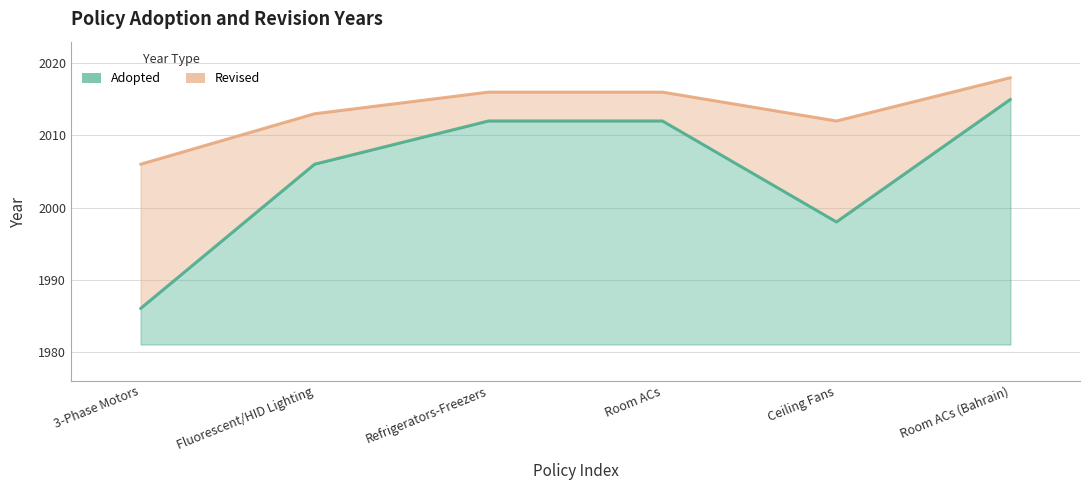

How many interior local valleys does the Revised series have?

1